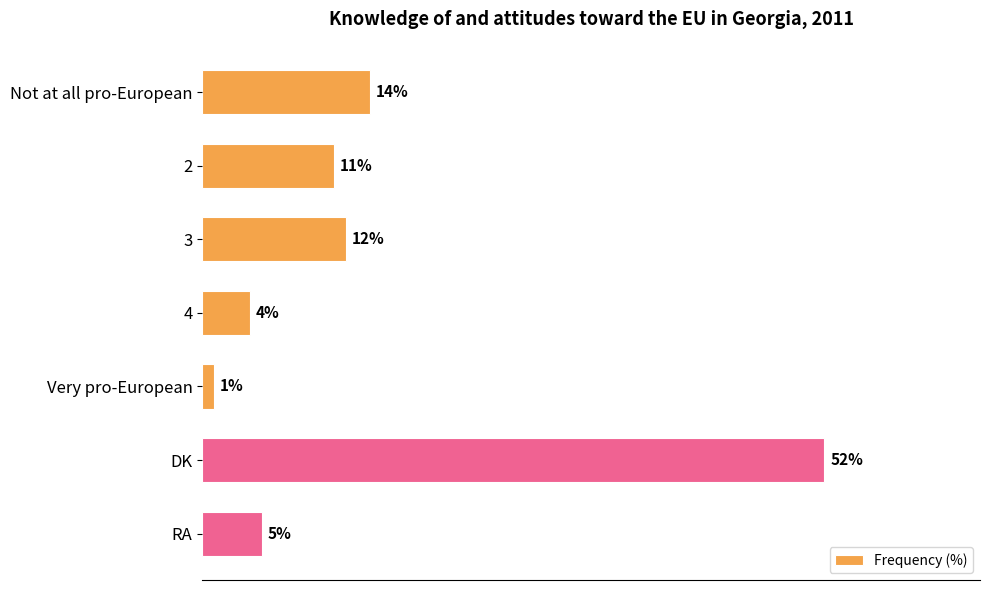

Which has a higher value, DK or Not at all pro-European?

DK